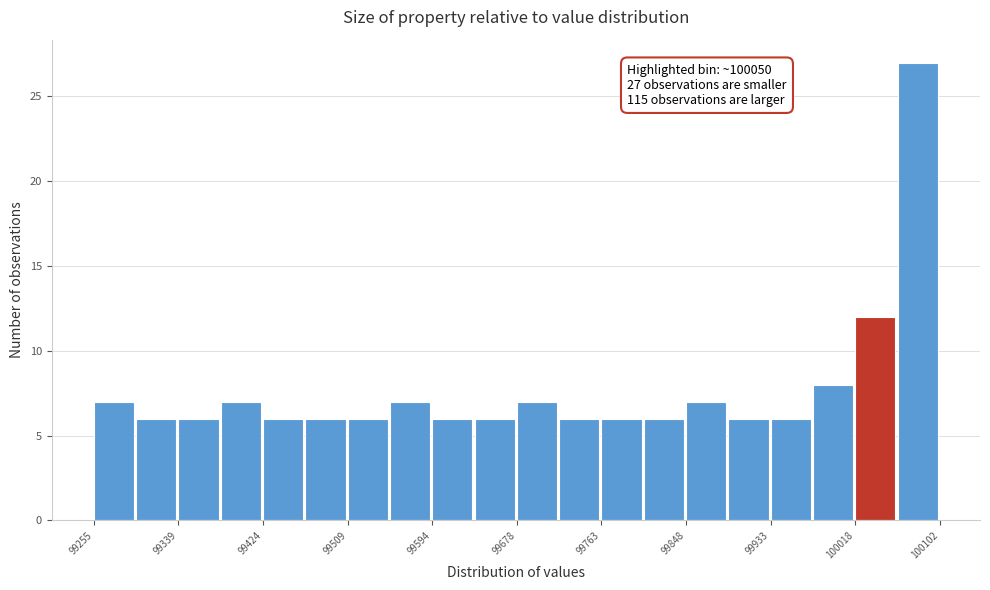

Over which range of the x-axis is the bar tallest?

100060 to 100100